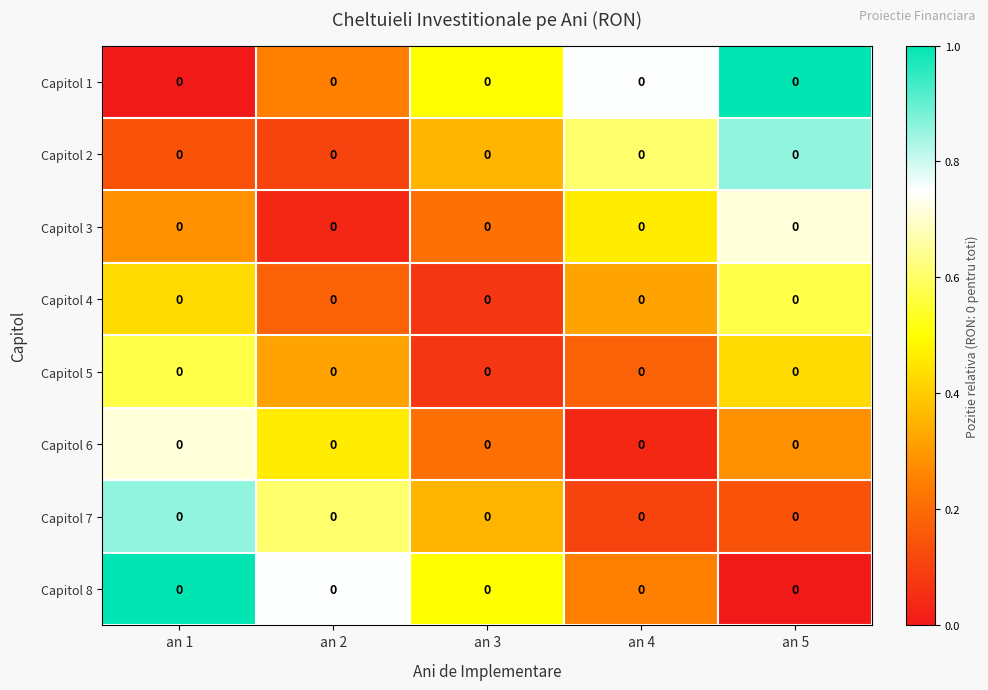

Between an 1 and an 5, which series saw the biggest shift?

Capitol 1